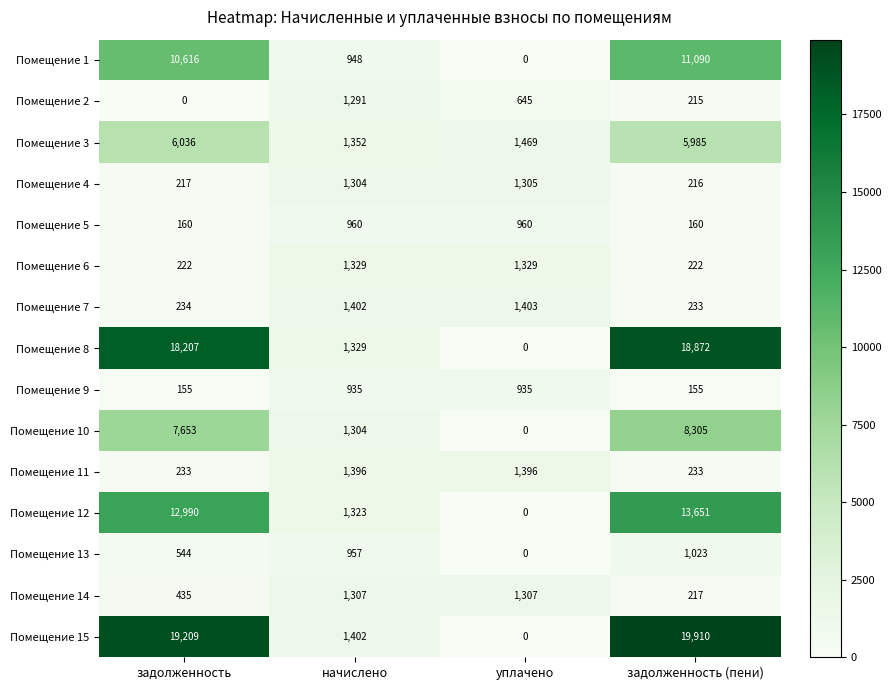

At how many categories does at least one series exceed 15161?

2